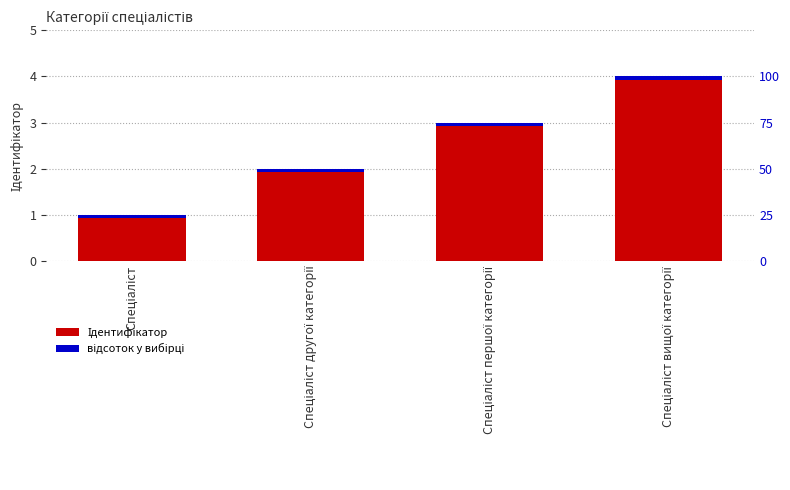

Which category has the lowest value across all series?

Спеціаліст